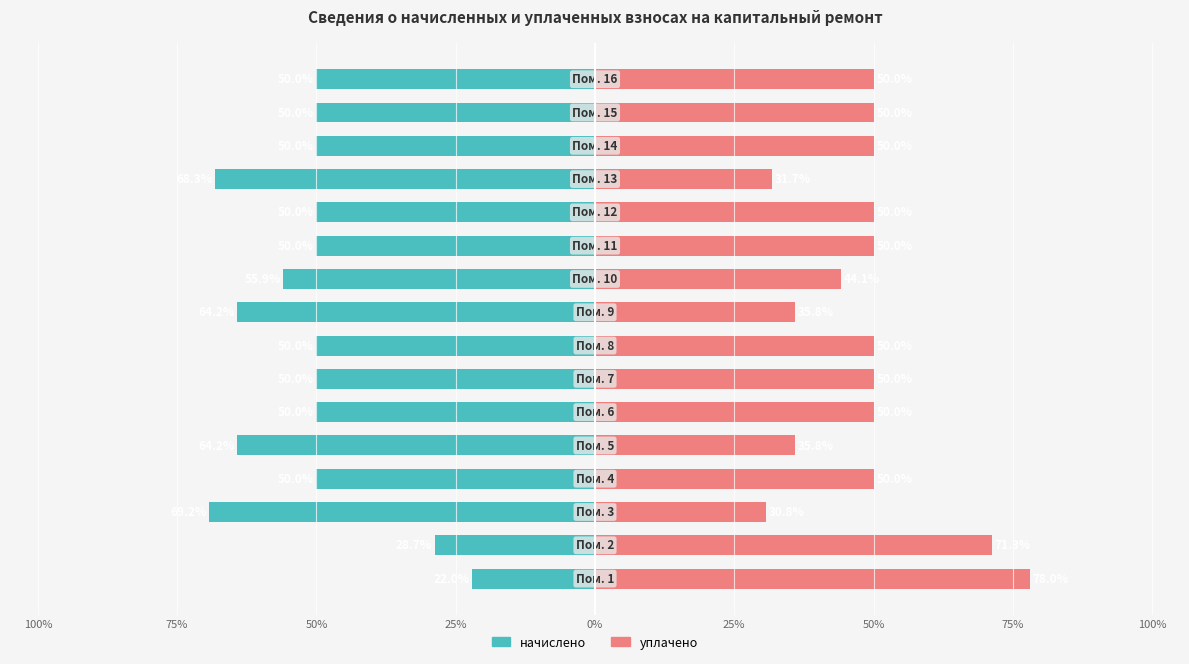

At how many categories does at least one series exceed -31?

16